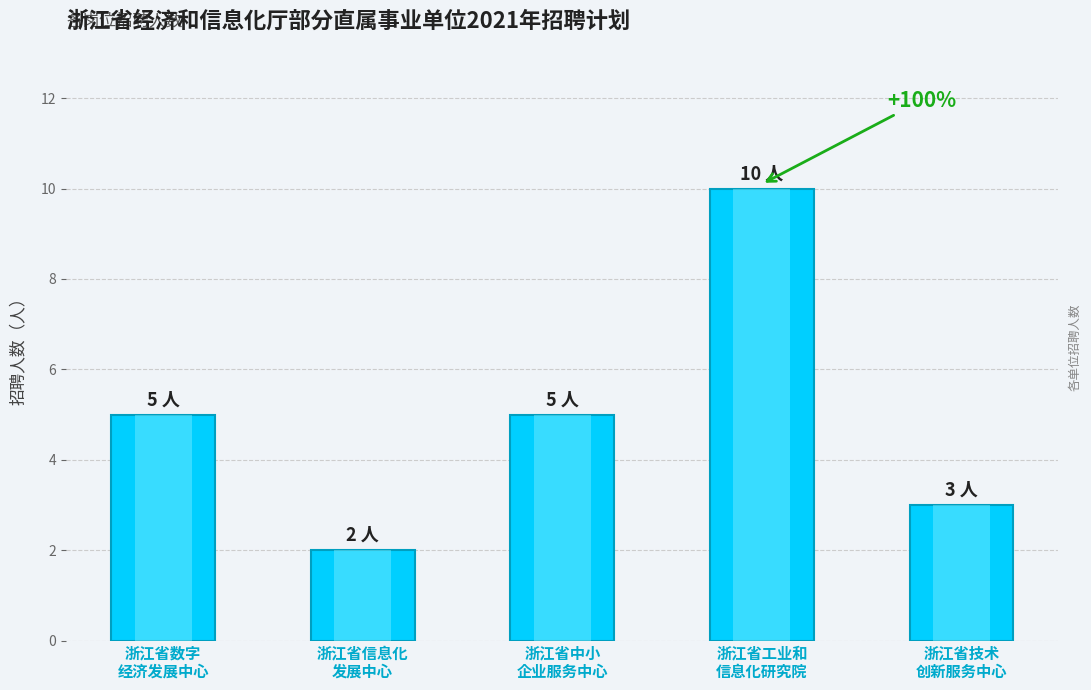

What is the value of the 1st bar from the left?

5